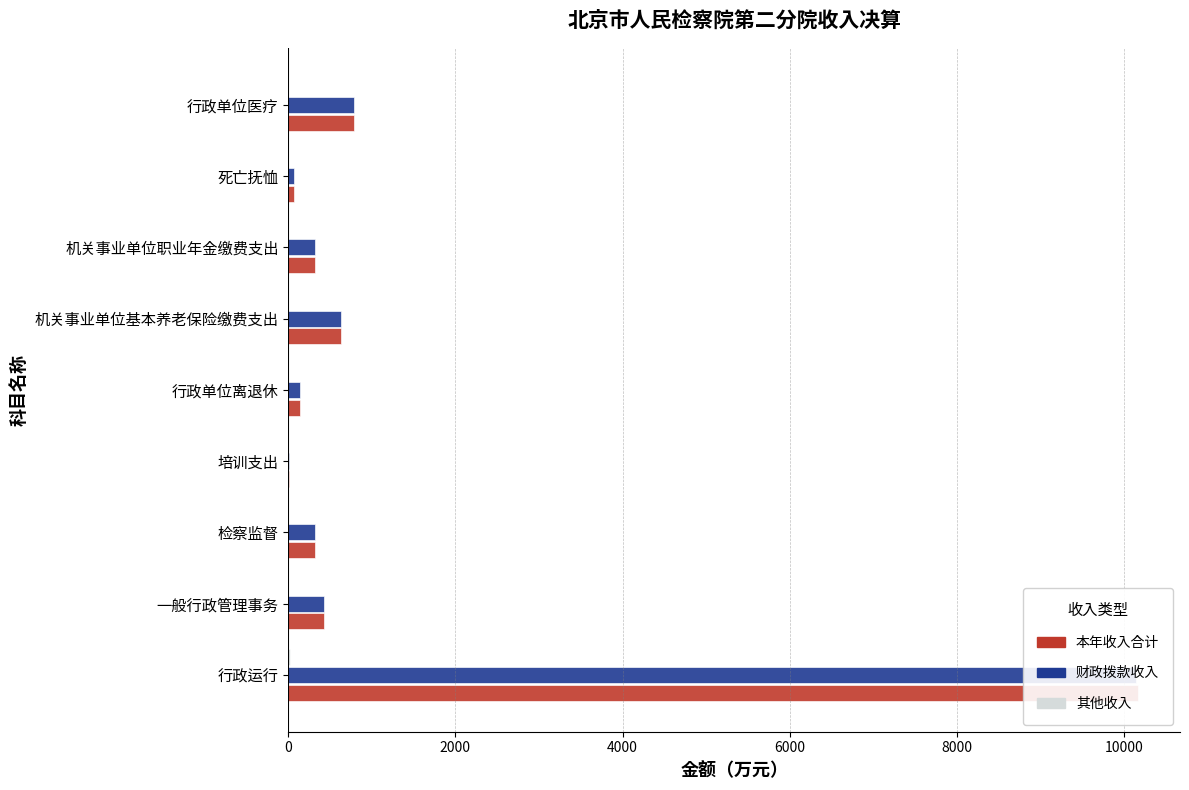

How many bars are there in total?

27